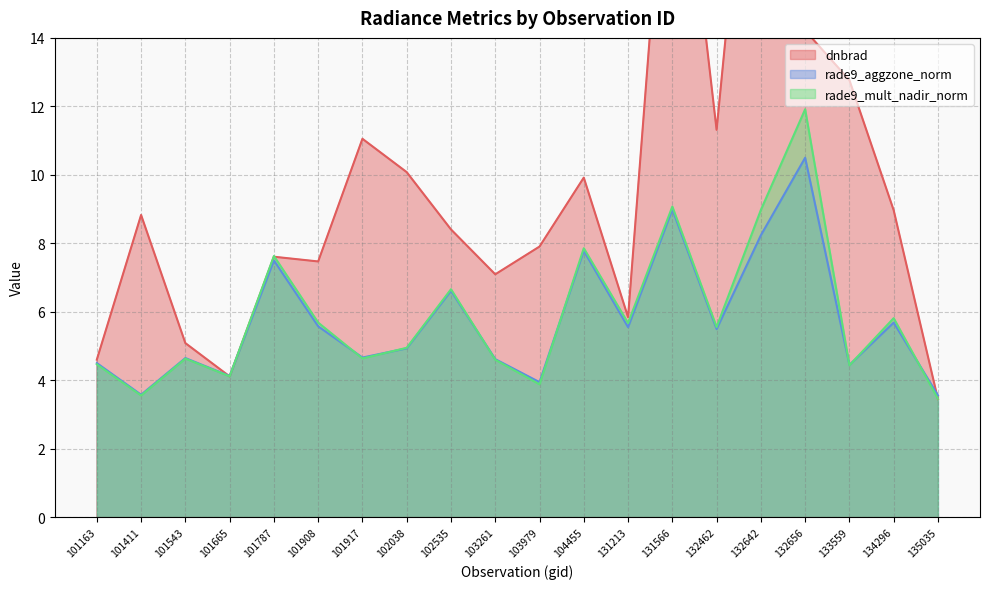

What is the greatest value displayed?

24.6